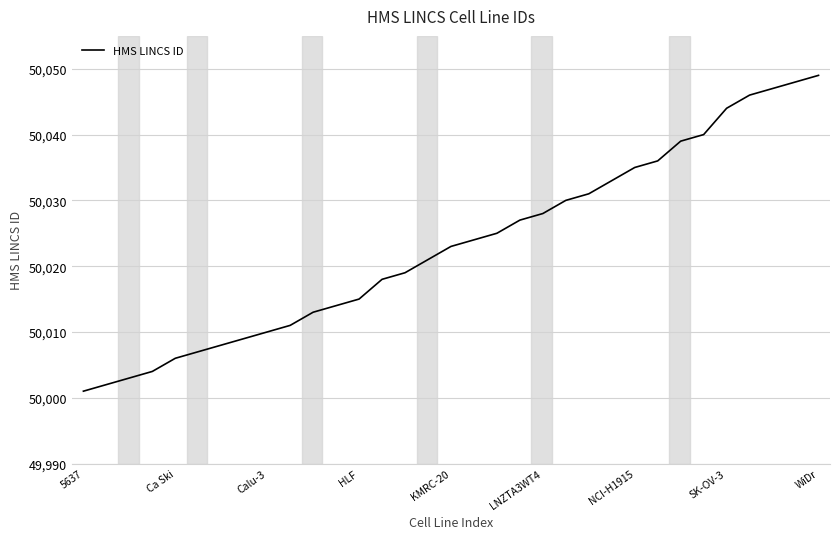

What is the difference between the maximum and minimum values?

48